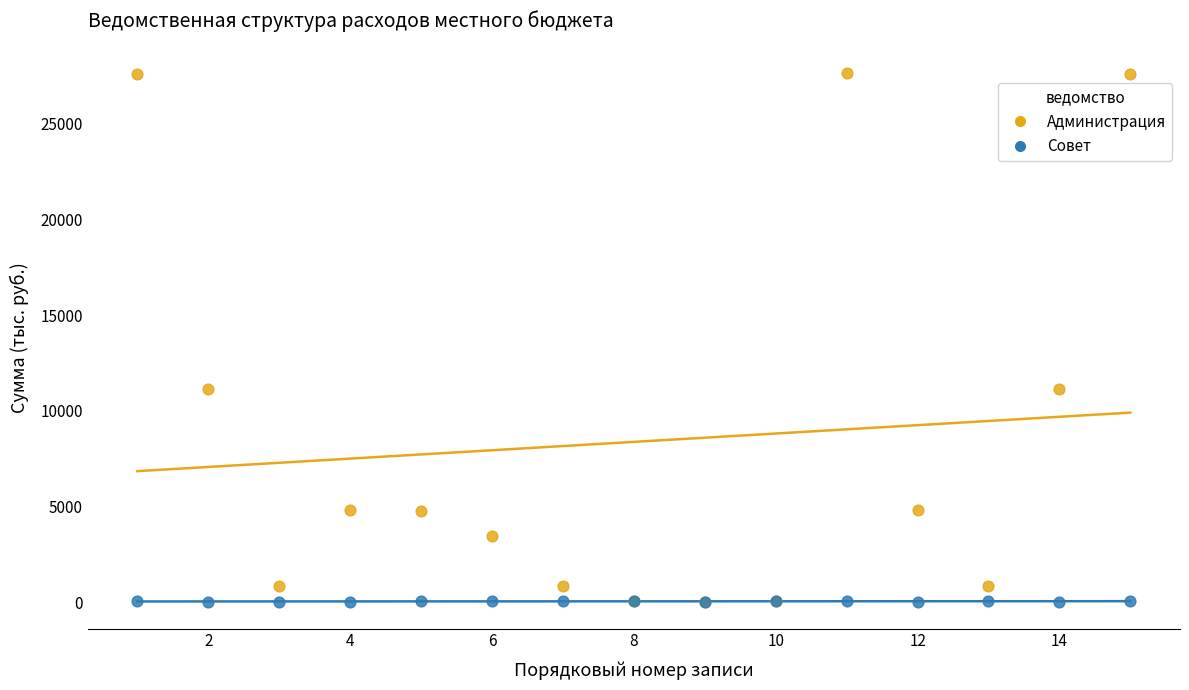

Which series has the largest Y range (max minus min)?

Администрация